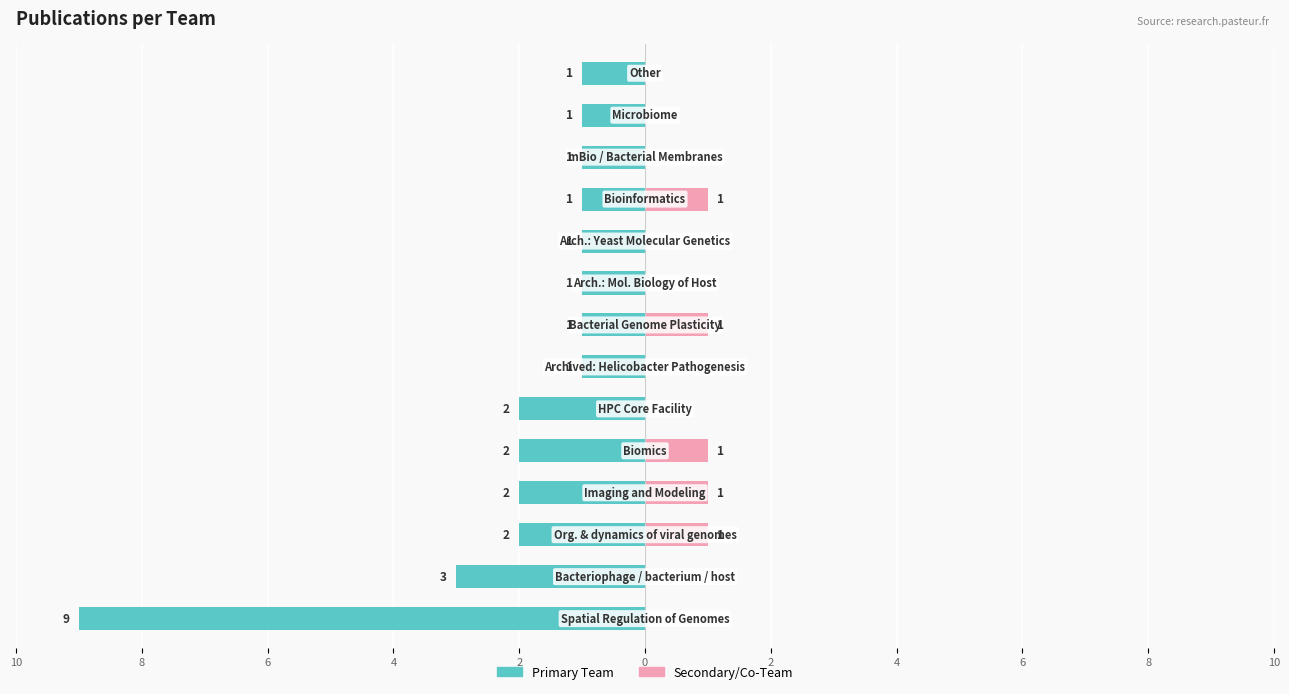

The Secondary Team series shows 1 at 2. True or false?

False